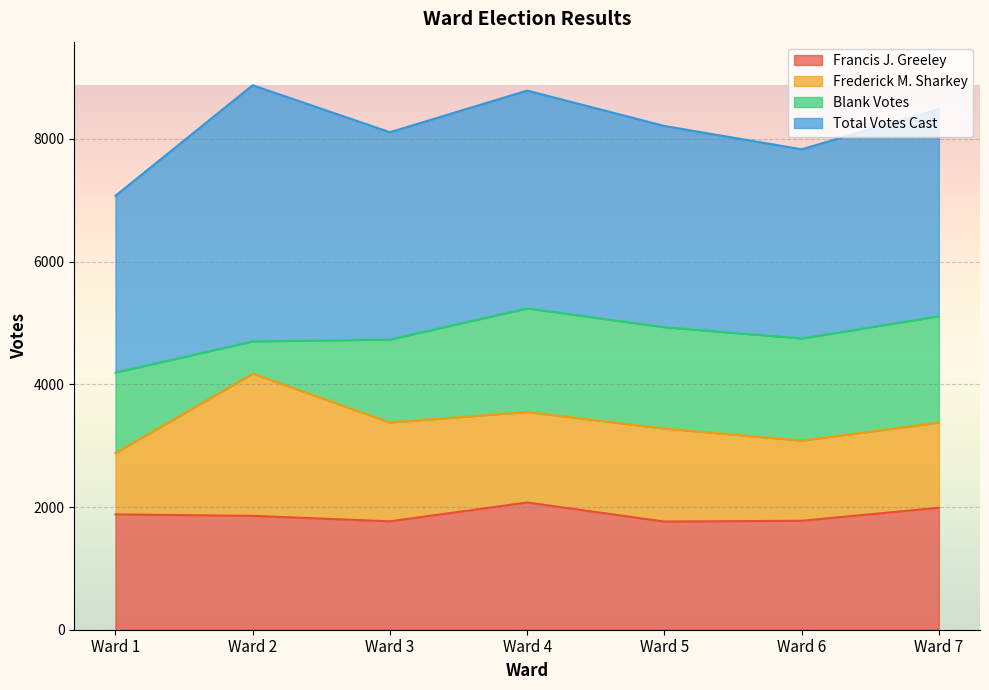

The value of Francis J. Greeley at Ward 2 is 1856. True or false?

True